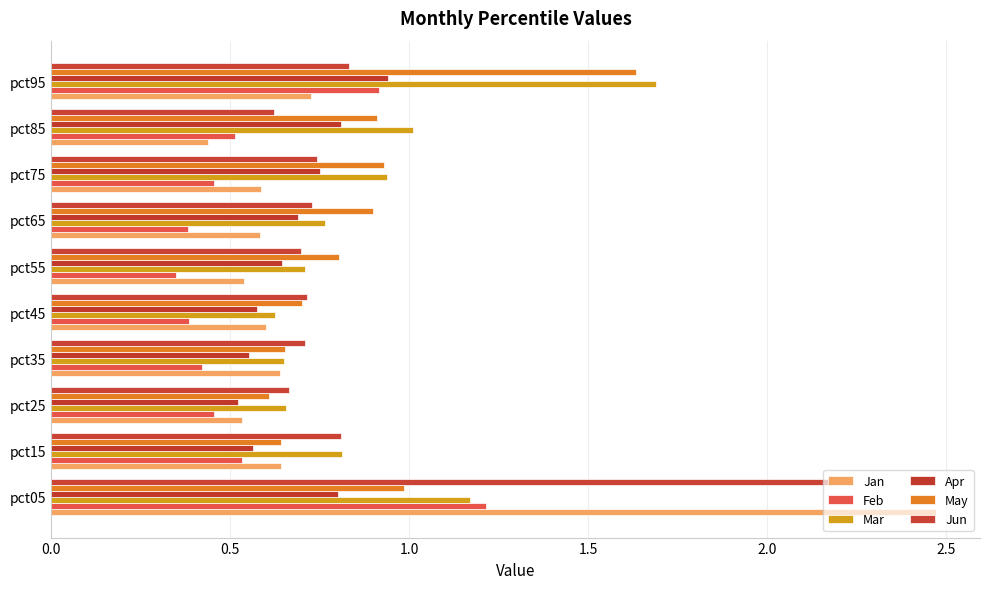

What position from the left is 0.5?

2